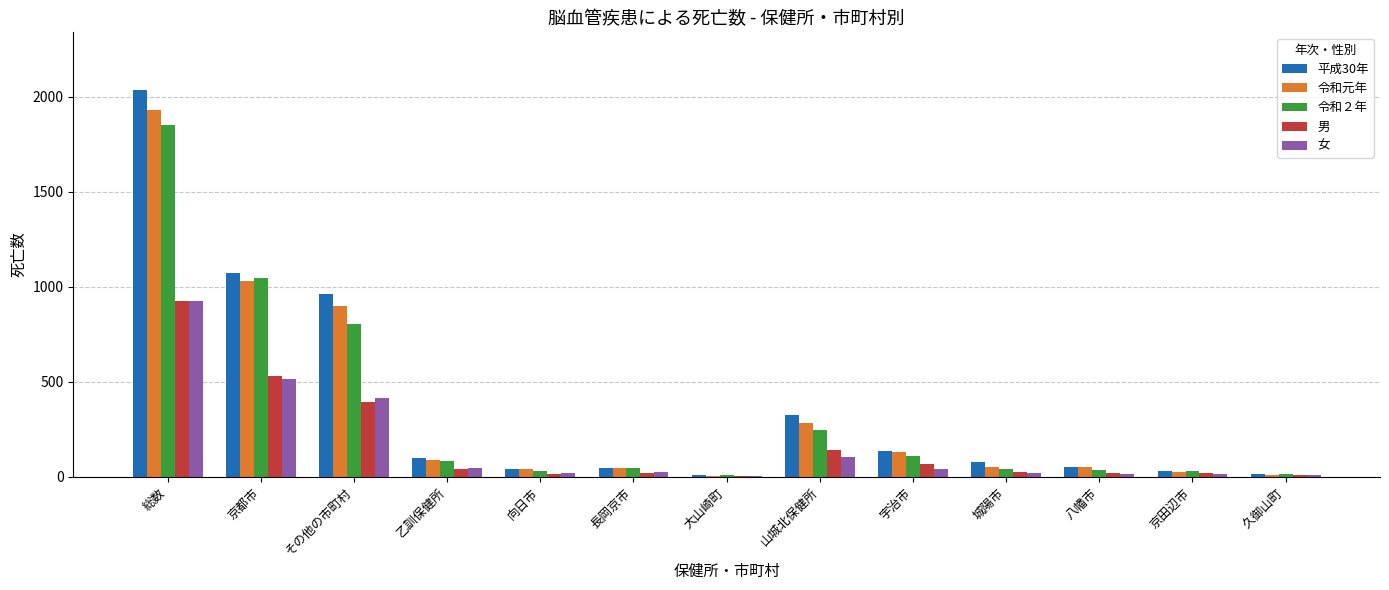

What are all the series names shown in the legend?

平成30年, 令和元年, 令和２年, 男, 女